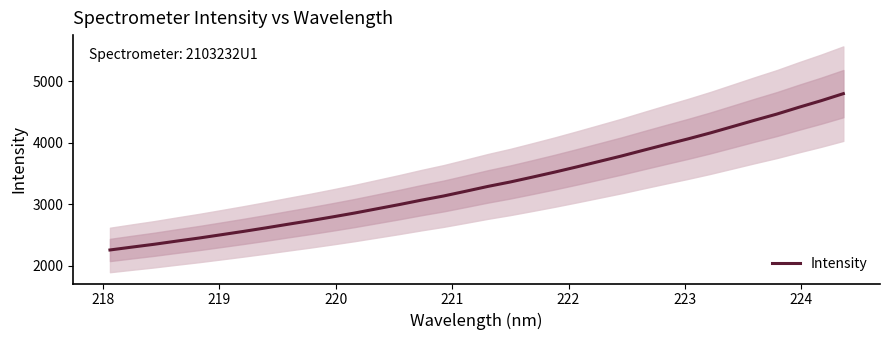

What is the sum of all values?

113754.8